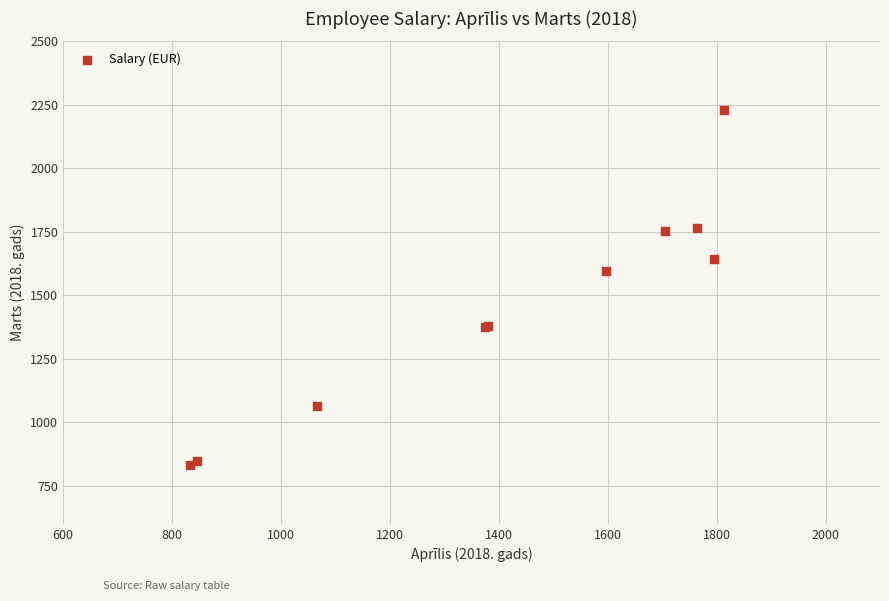

What Y value in the scatter plot is closest to 1531?

1597.1